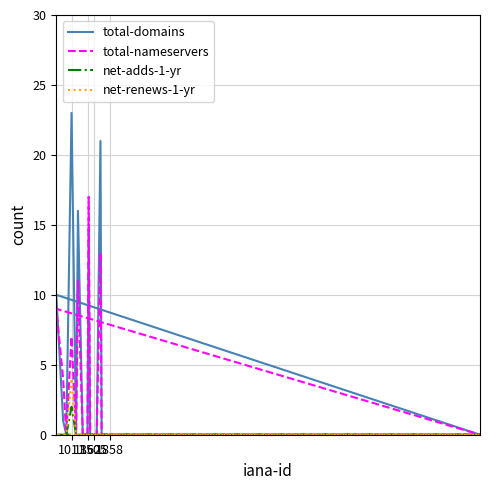

How many data points does each series have?

20